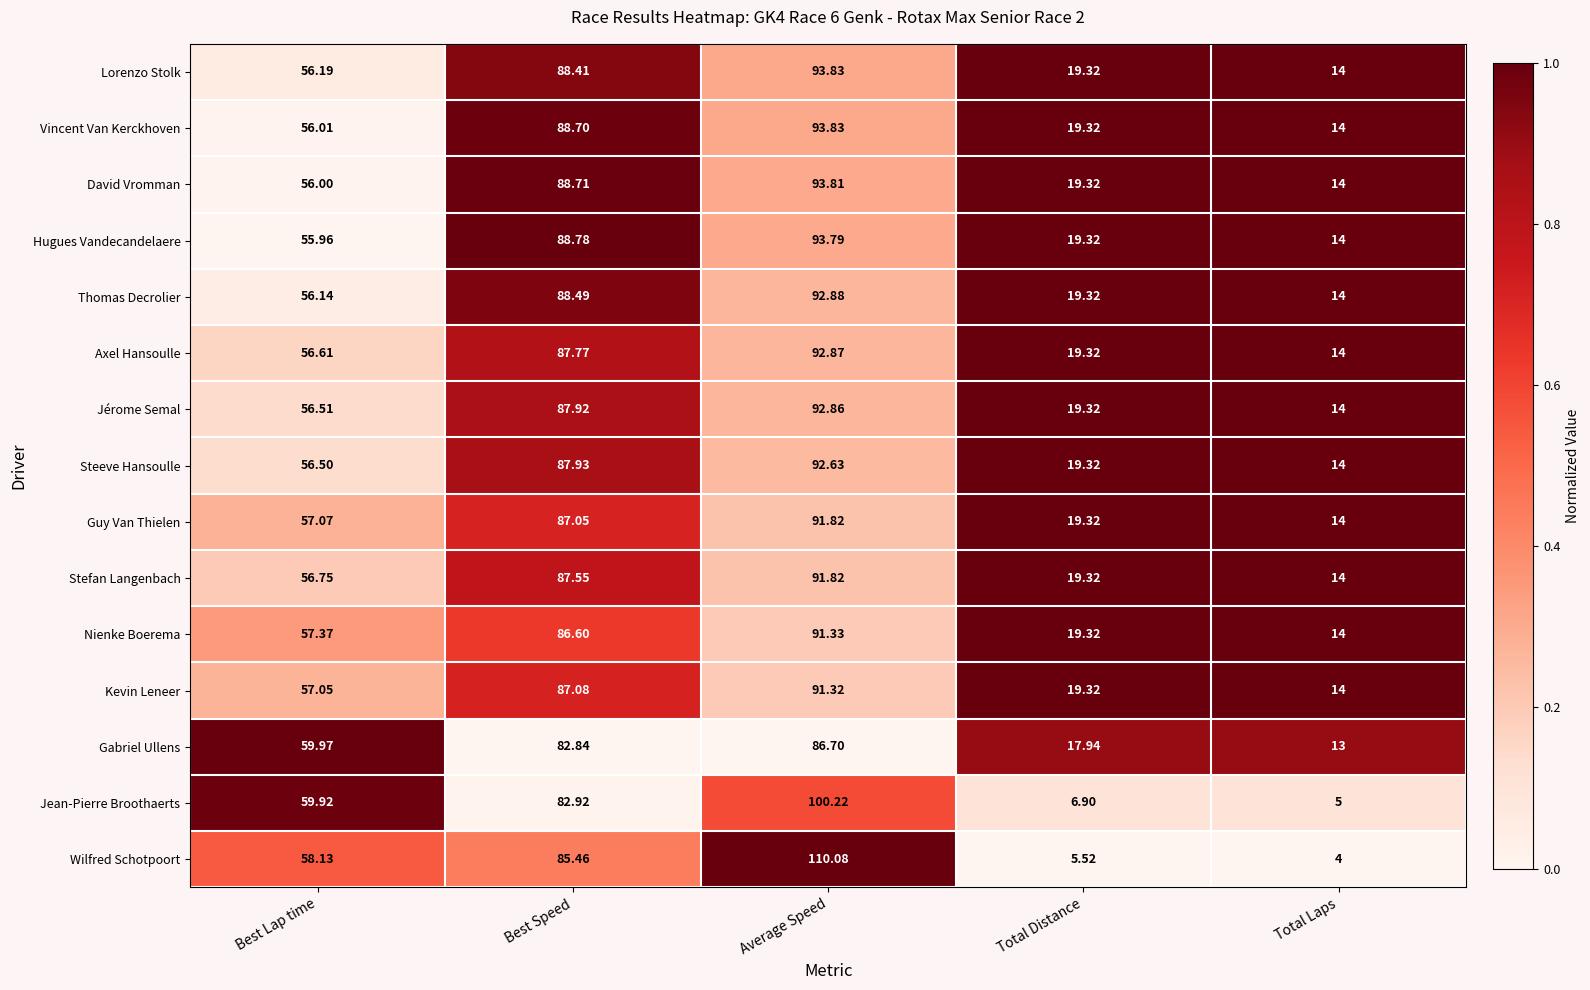

At which label does Nienke Boerema first exceed 57?

Best Lap time